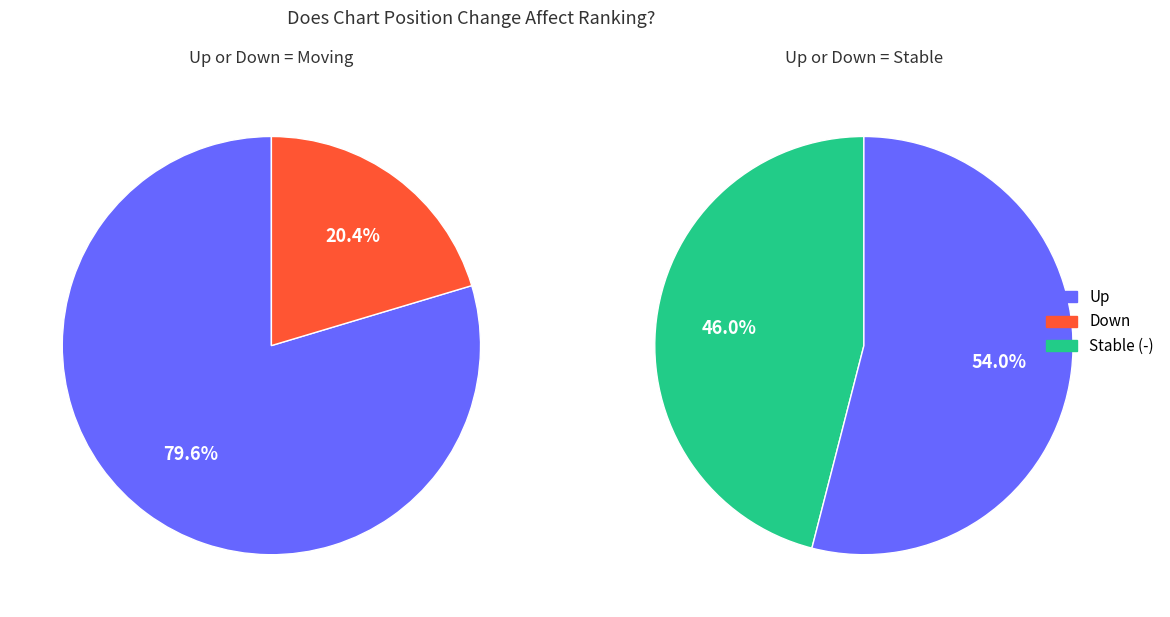

What percentage is NOT represented by -?

54.0%